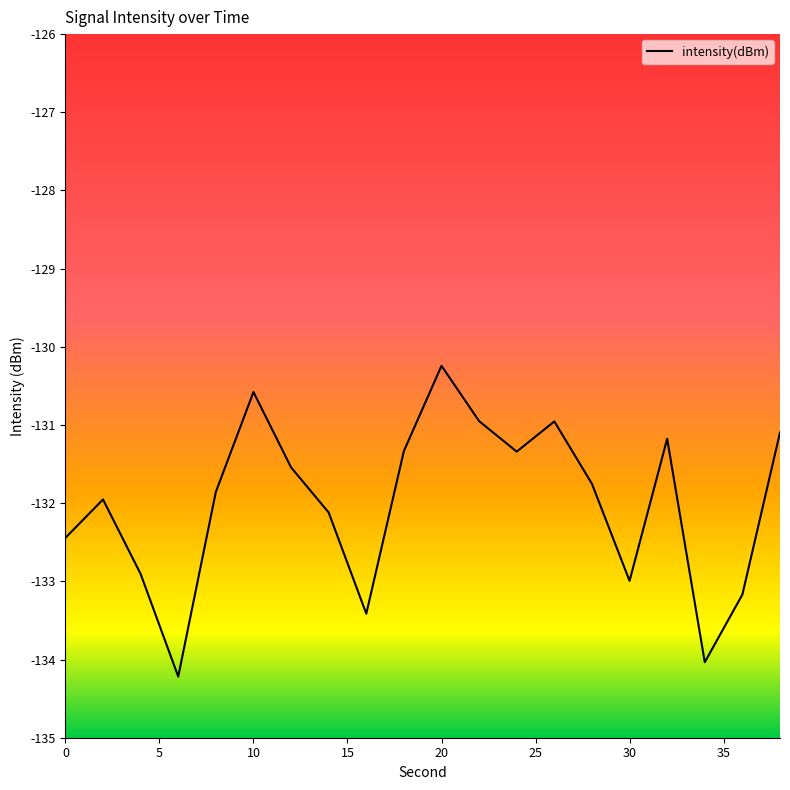

What is the sum of all values?

-2640.1